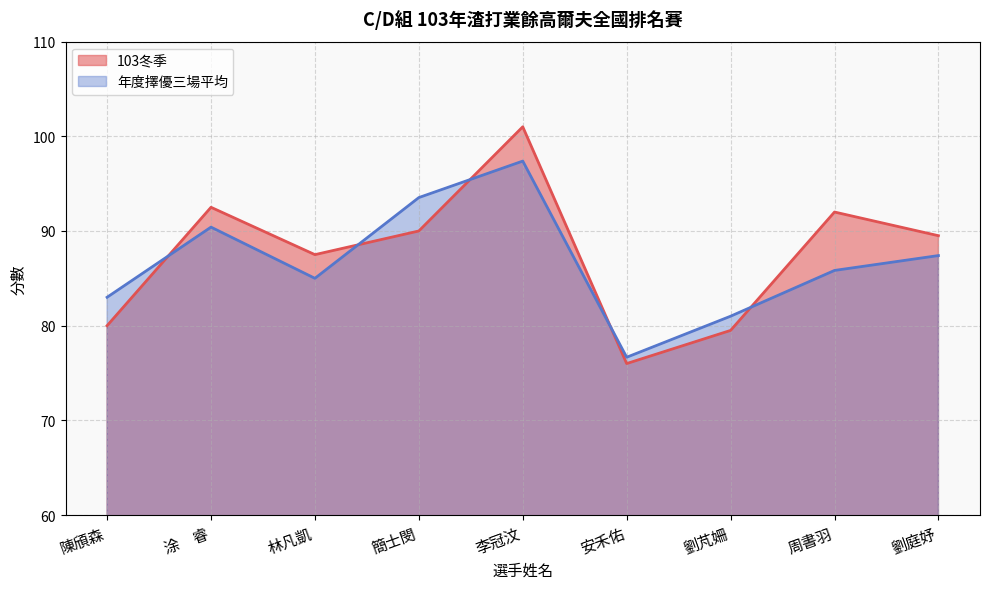

What is the minimum value shown in the chart?

76.0